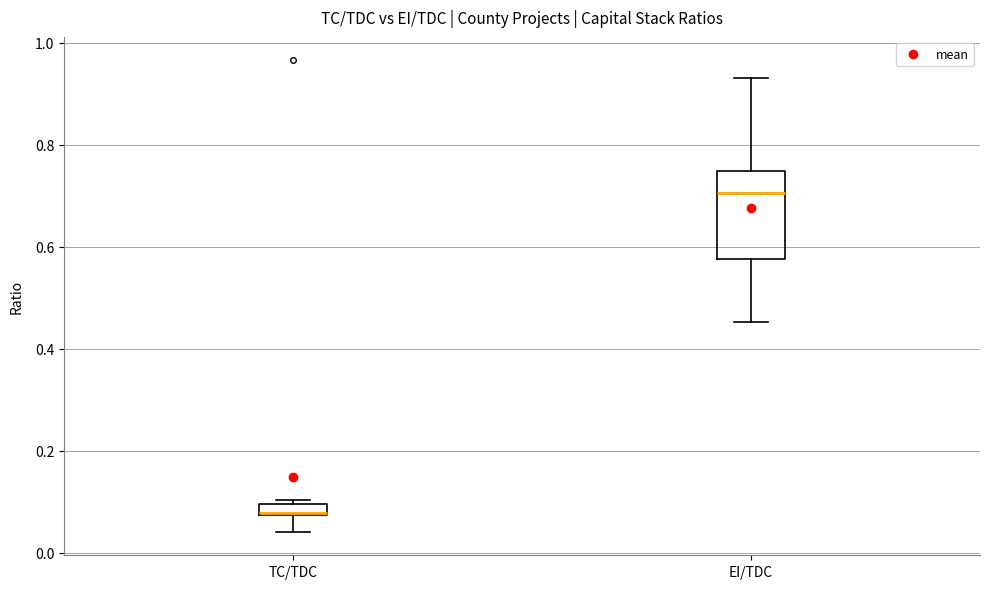

Where does the median line of the box for EI/TDC sit on the y-axis? The values are not printed on the chart, so give them approximately, as read against the axis.

0.70